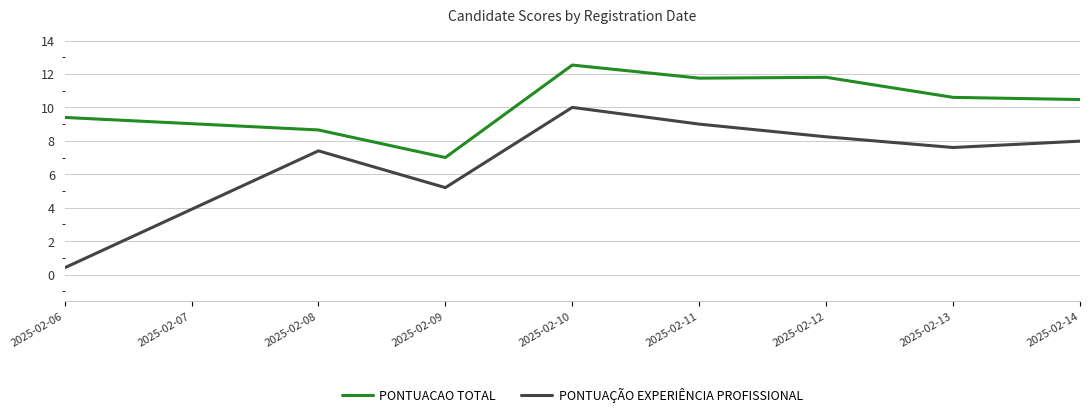

The PONTUACAO TOTAL series shows 13.4 at 2025-02-08. True or false?

False